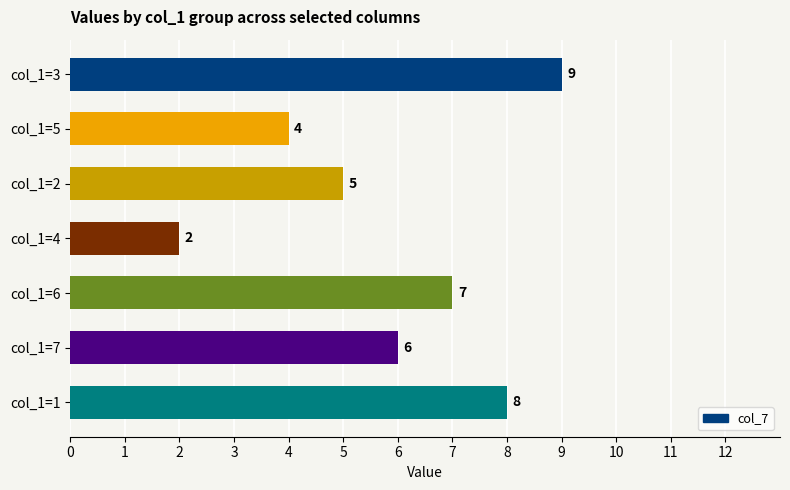

What is the average value?

6